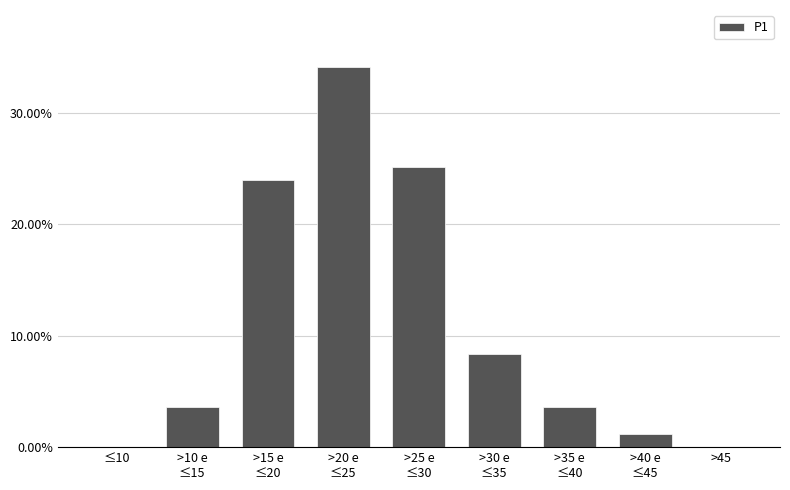

Is it true that the value at >45 is -18.0?

False